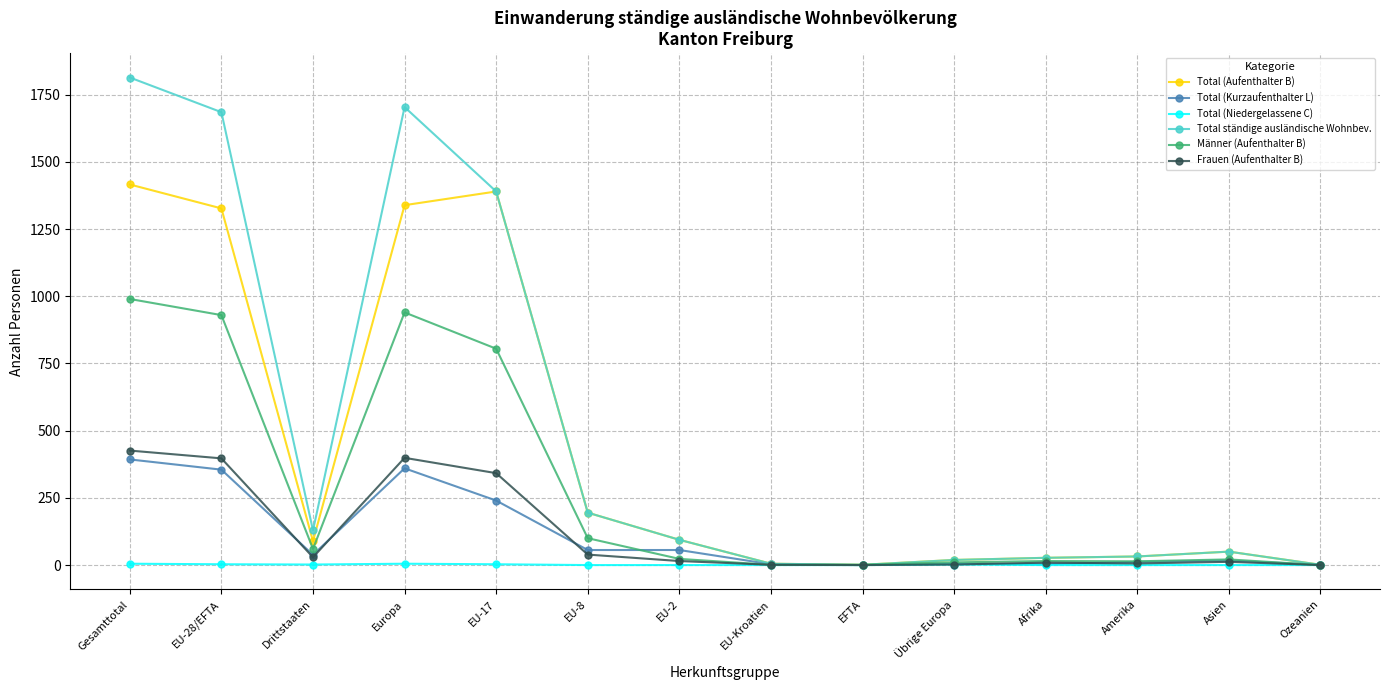

Is it true that Total ständige ausländische Wohnbev. equals 1814 at Gesamttotal?

True